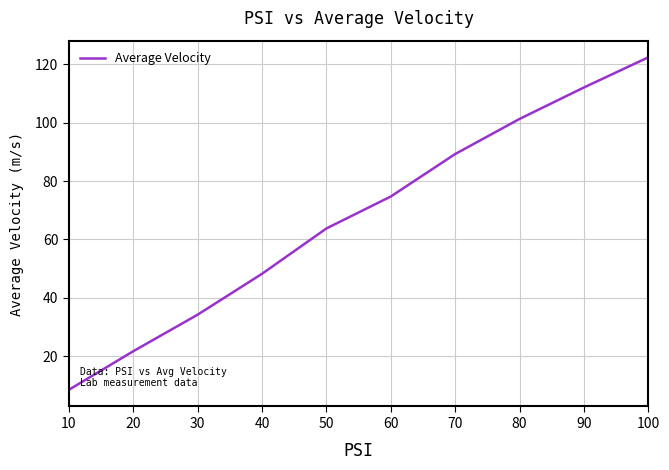

True or false: the data shows 74.7 at 60.

True